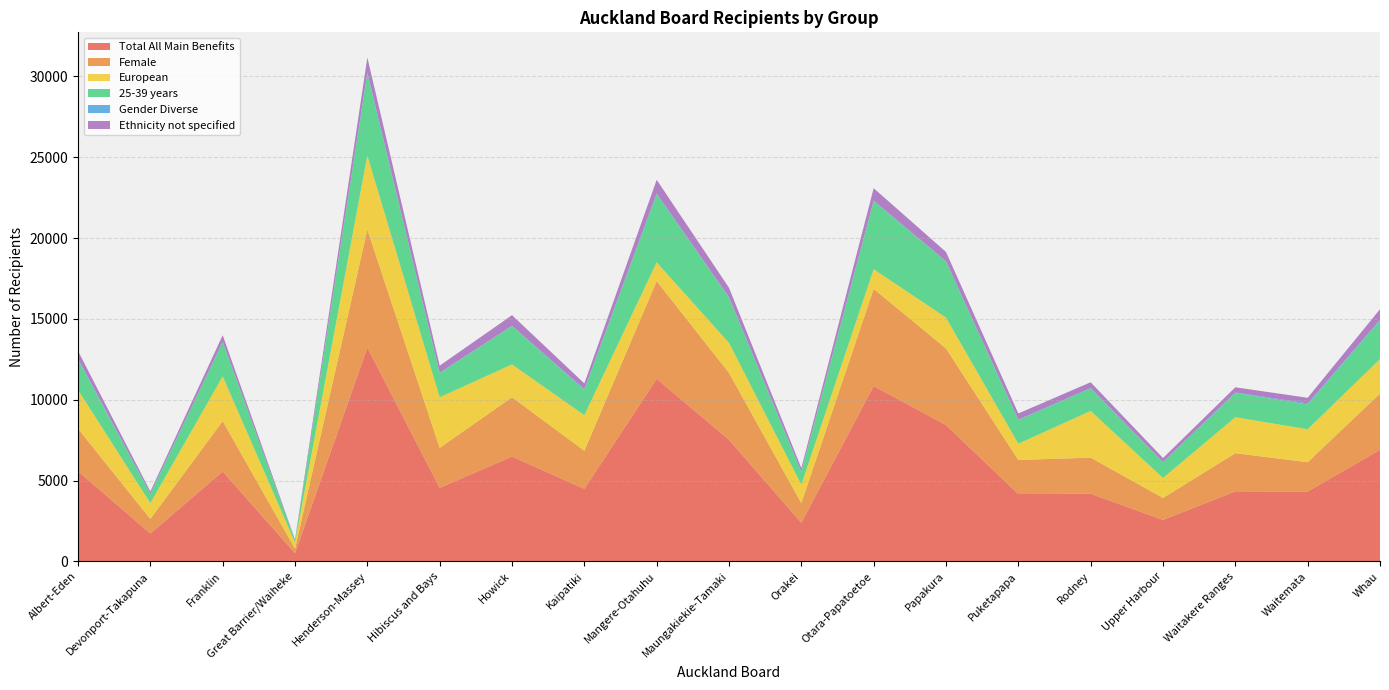

Reading left to right, what are all the values shown in this chart?

Total All Main Benefits: Albert-Eden=5580	Devonport-Takapuna=1731	Franklin=5565	Great Barrier/Waiheke=513	Henderson-Massey=13230	Hibiscus and Bays=4554	Howick=6486	Kaipatiki=4491	Mangere-Otahuhu=11295	Maungakiekie-Tamaki=7524	Orakei=2394	Otara-Papatoetoe=10848	Papakura=8436	Puketapapa=4170	Rodney=4185	Upper Harbour=2571	Waitakere Ranges=4335	Waitemata=4326	Whau=6900
Female: Albert-Eden=2628	Devonport-Takapuna=897	Franklin=3114	Great Barrier/Waiheke=276	Henderson-Massey=7290	Hibiscus and Bays=2469	Howick=3666	Kaipatiki=2355	Mangere-Otahuhu=6042	Maungakiekie-Tamaki=4134	Orakei=1212	Otara-Papatoetoe=6006	Papakura=4737	Puketapapa=2103	Rodney=2235	Upper Harbour=1356	Waitakere Ranges=2358	Waitemata=1809	Whau=3480
European: Albert-Eden=2397	Devonport-Takapuna=984	Franklin=2766	Great Barrier/Waiheke=390	Henderson-Massey=4584	Hibiscus and Bays=3129	Howick=2034	Kaipatiki=2199	Mangere-Otahuhu=1161	Maungakiekie-Tamaki=1857	Orakei=1143	Otara-Papatoetoe=1218	Papakura=1905	Puketapapa=1008	Rodney=2889	Upper Harbour=1236	Waitakere Ranges=2226	Waitemata=2040	Whau=2136
25-39 years: Albert-Eden=1869	Devonport-Takapuna=570	Franklin=2133	Great Barrier/Waiheke=138	Henderson-Massey=5082	Hibiscus and Bays=1494	Howick=2370	Kaipatiki=1572	Mangere-Otahuhu=4221	Maungakiekie-Tamaki=2787	Orakei=789	Otara-Papatoetoe=4215	Papakura=3468	Puketapapa=1464	Rodney=1392	Upper Harbour=972	Waitakere Ranges=1503	Waitemata=1527	Whau=2391
Gender Diverse: Albert-Eden=63	Devonport-Takapuna=12	Franklin=15	Great Barrier/Waiheke=3	Henderson-Massey=51	Hibiscus and Bays=27	Howick=18	Kaipatiki=36	Mangere-Otahuhu=33	Maungakiekie-Tamaki=42	Orakei=27	Otara-Papatoetoe=30	Papakura=21	Puketapapa=24	Rodney=24	Upper Harbour=15	Waitakere Ranges=30	Waitemata=75	Whau=33
Ethnicity not specified: Albert-Eden=477	Devonport-Takapuna=135	Franklin=399	Great Barrier/Waiheke=33	Henderson-Massey=927	Hibiscus and Bays=435	Howick=657	Kaipatiki=357	Mangere-Otahuhu=849	Maungakiekie-Tamaki=579	Orakei=210	Otara-Papatoetoe=765	Papakura=573	Puketapapa=384	Rodney=357	Upper Harbour=246	Waitakere Ranges=318	Waitemata=345	Whau=657